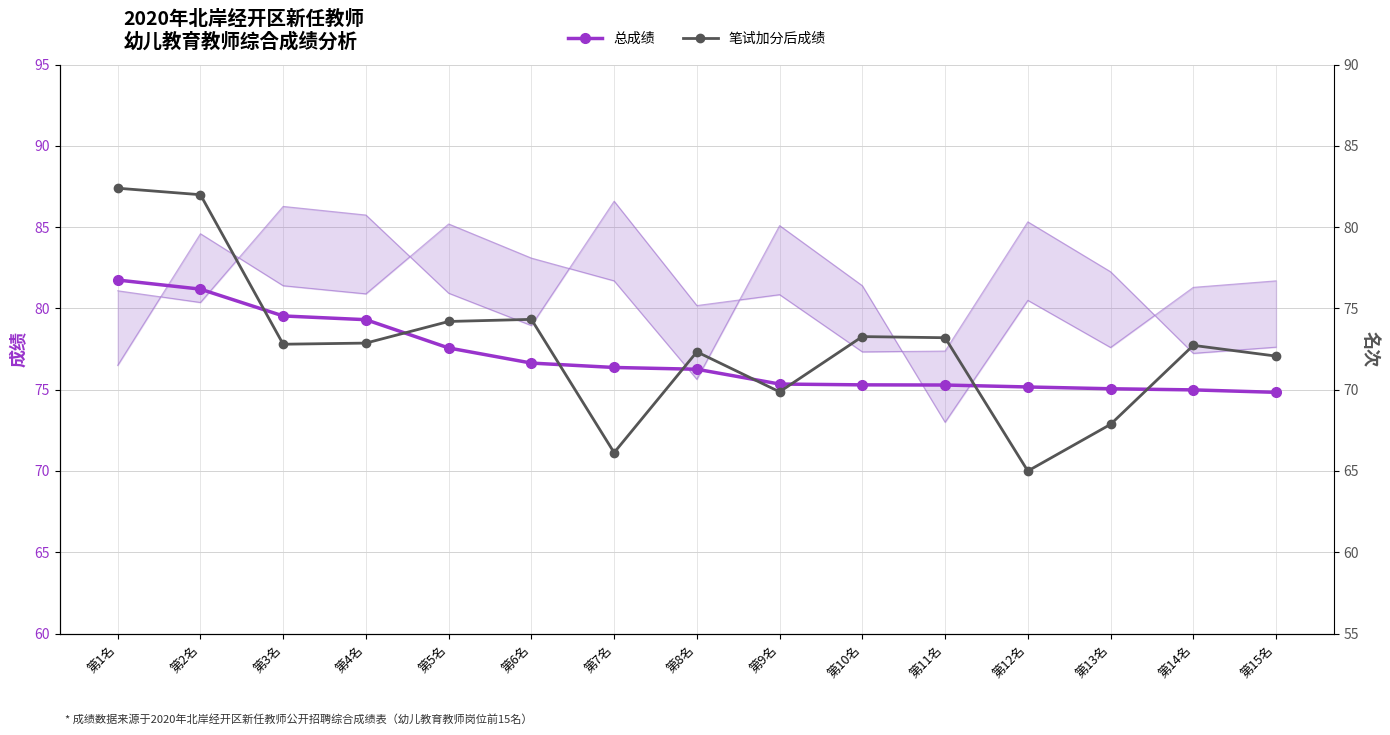

How many intersections are there between 总成绩 and 笔试加分后成绩?

1